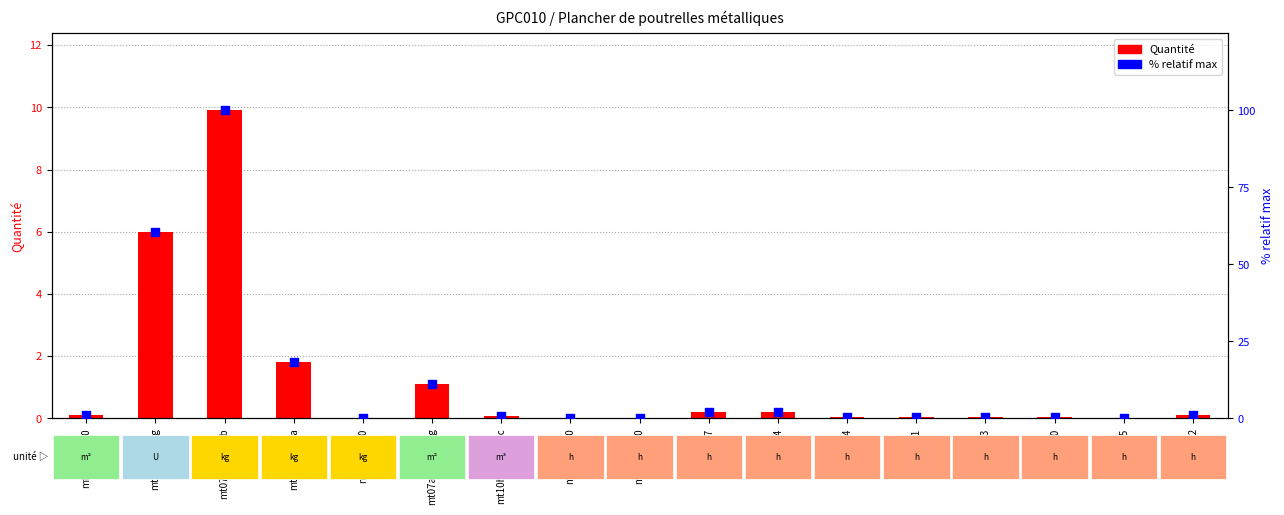

Which series contains the highest Y value?

% relatif